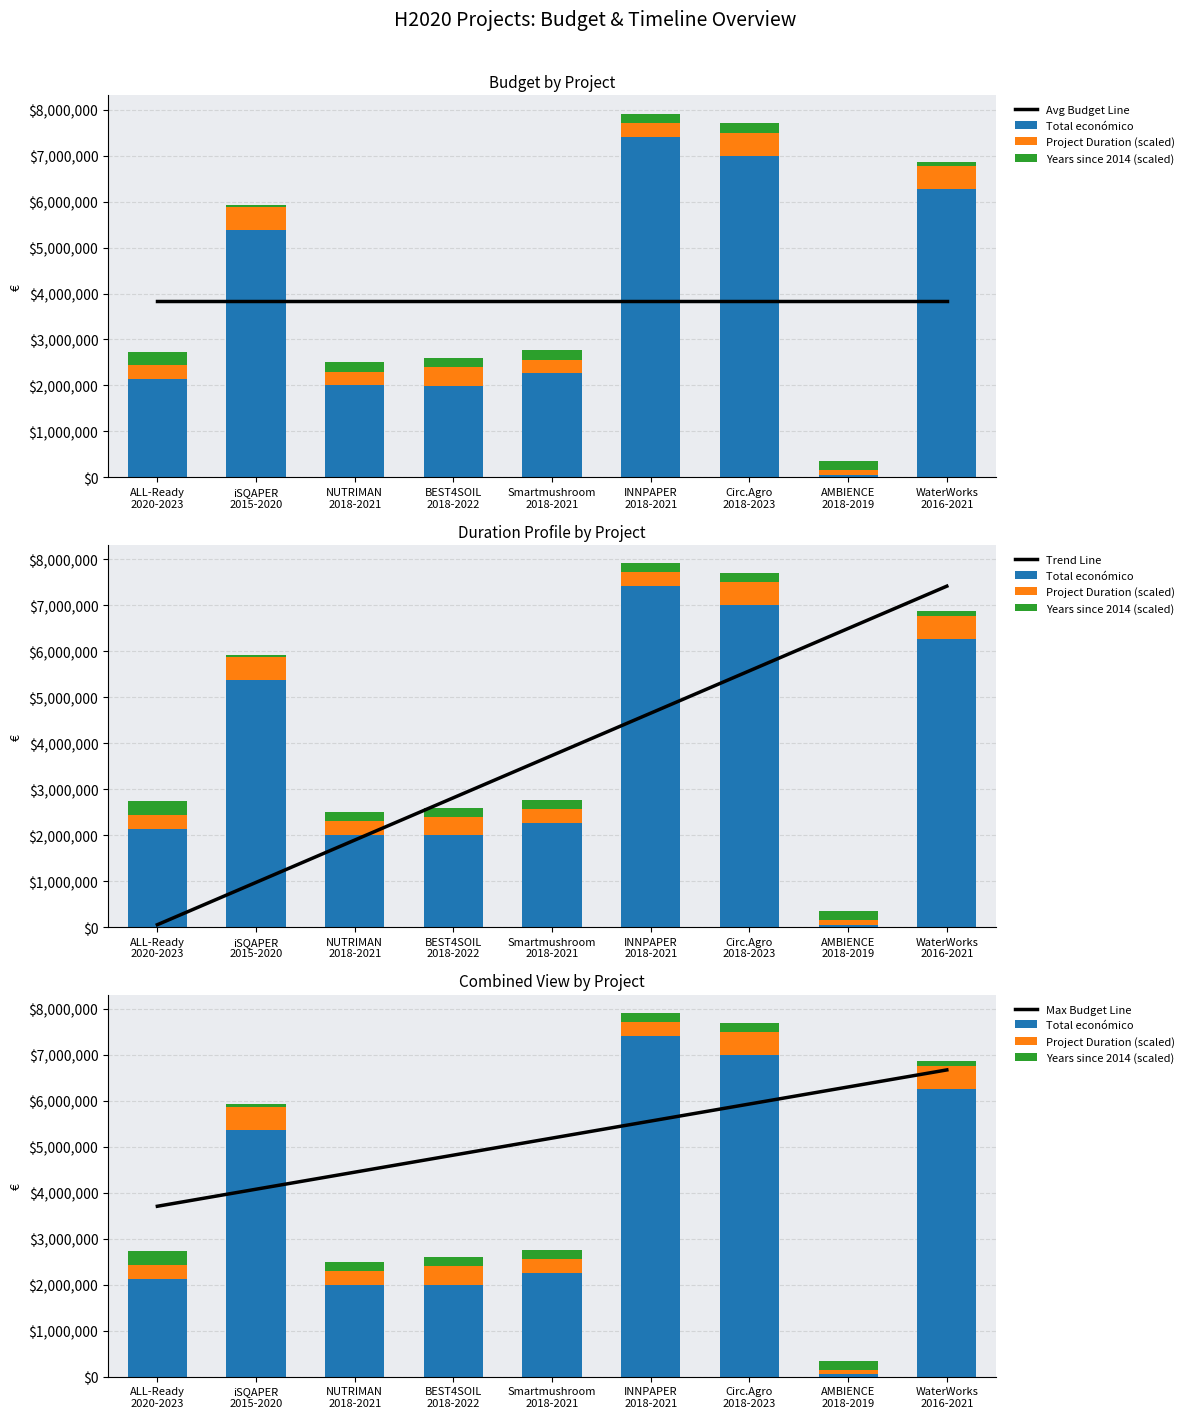

What is the sum of all Trend Line values?

33599209.5